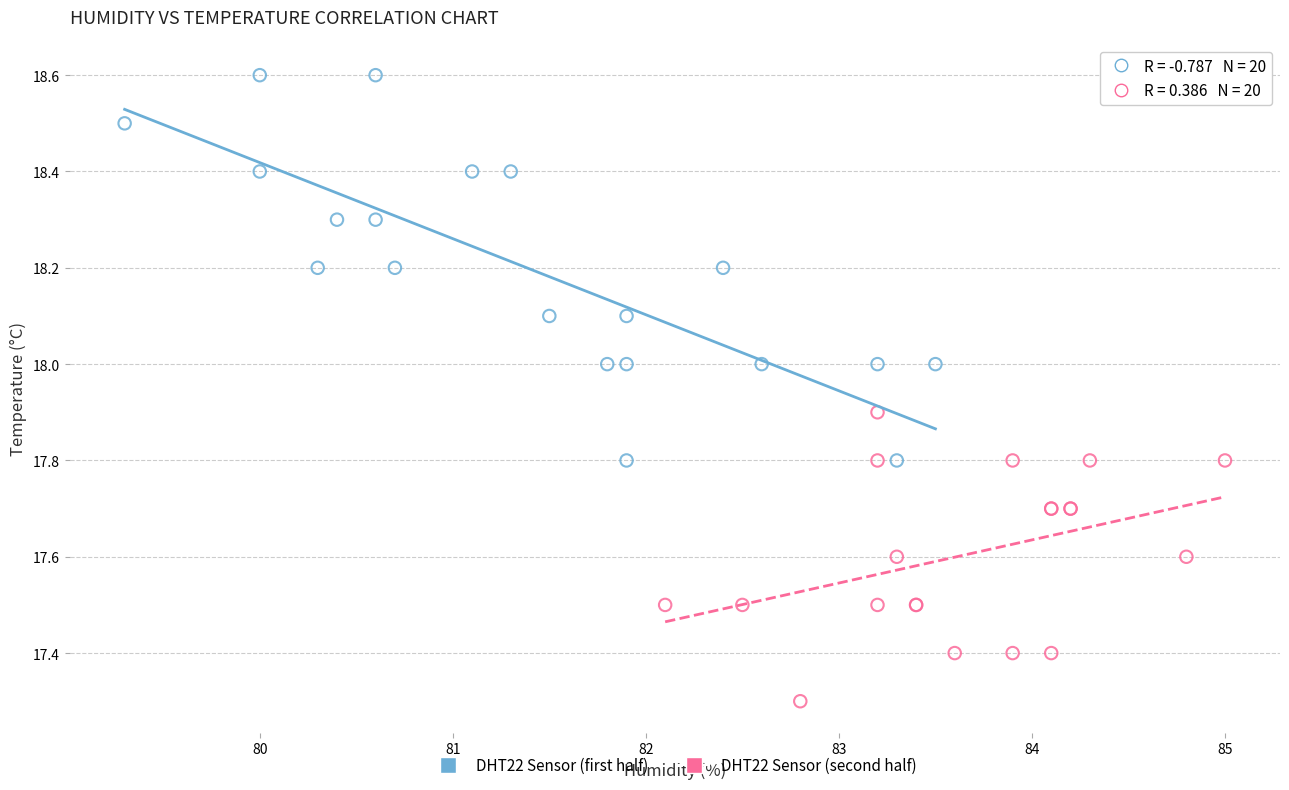

Which series reaches the maximum Y coordinate?

DHT22 Sensor (first half)